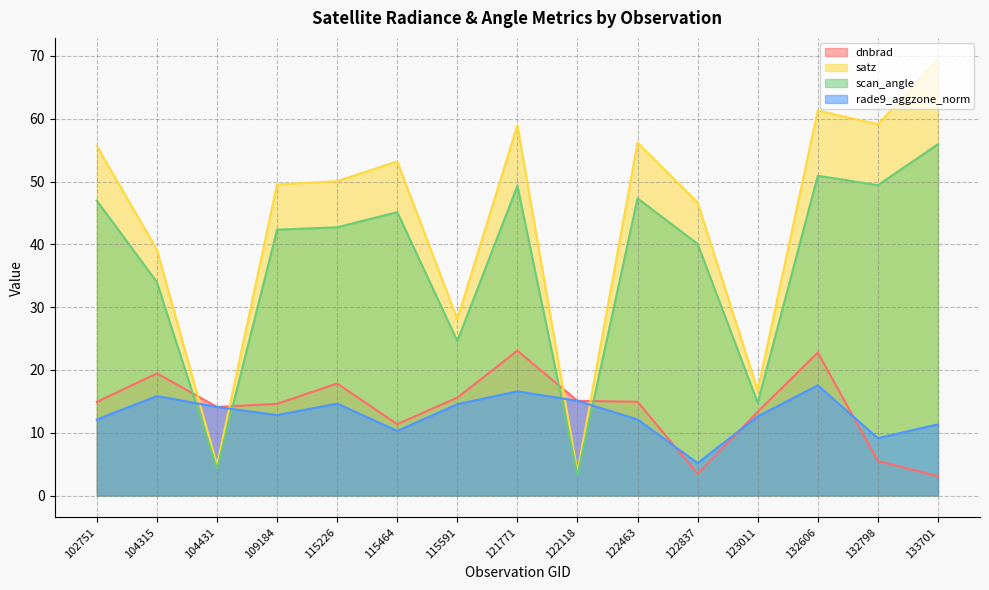

Which series has the largest total across all categories?

satz